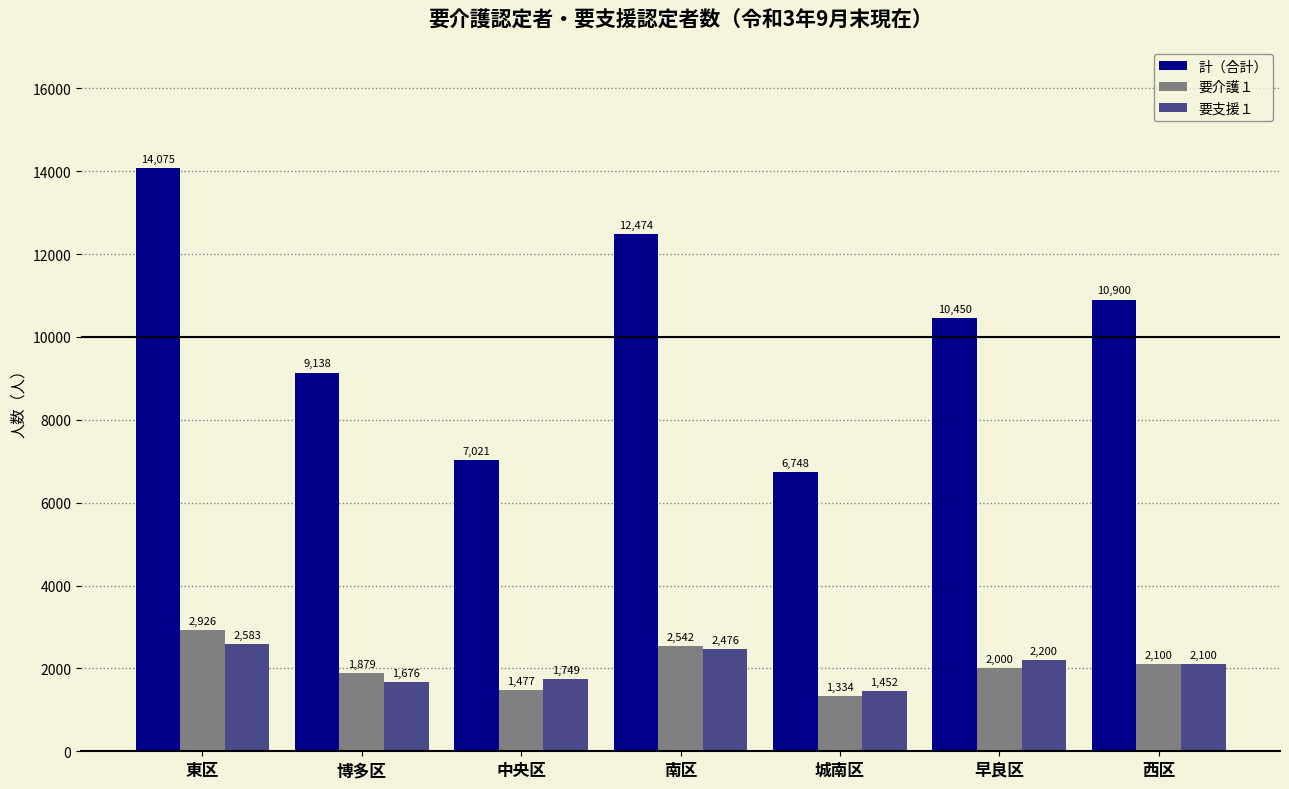

Between 博多区 and 中央区, which series saw the biggest shift?

計（合計）